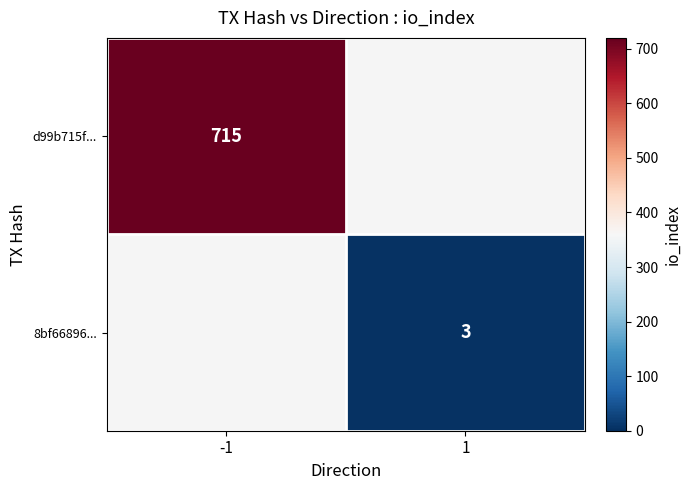

True or false: d99b715f... has a value of 715 at -1.

True